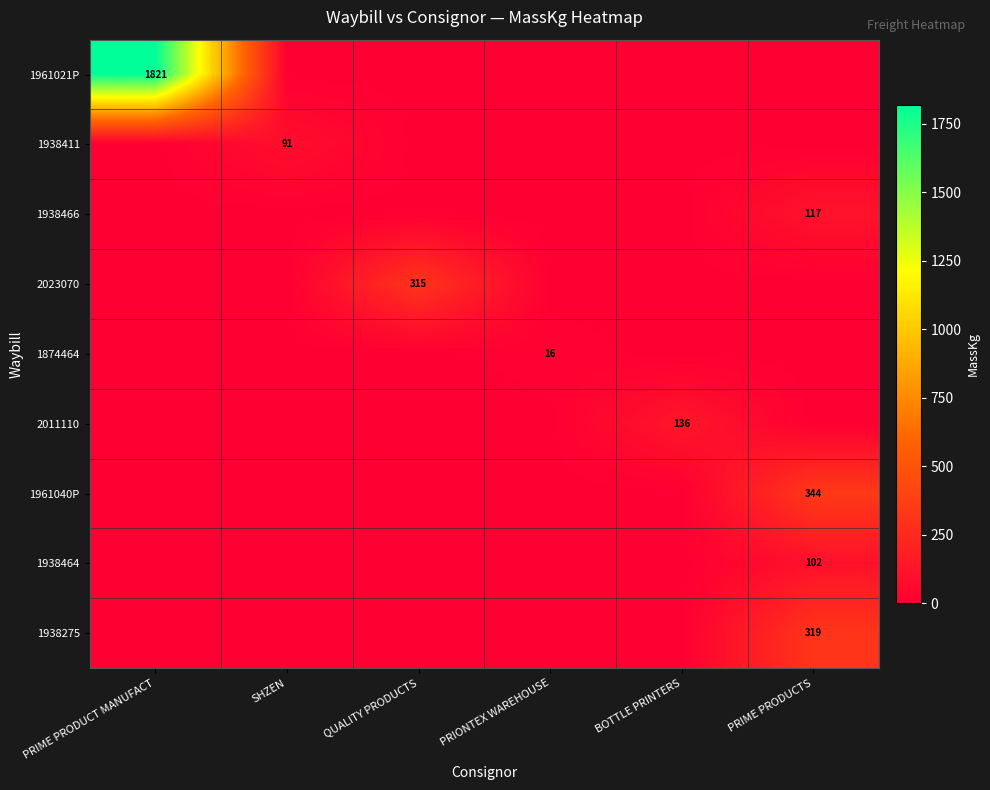

At QUALITY PRODUCTS, list the series in order from smallest to largest.

1961021P, 1938411, 1938466, 1874464, 2011110, 1961040P, 1938464, 1938275, 2023070